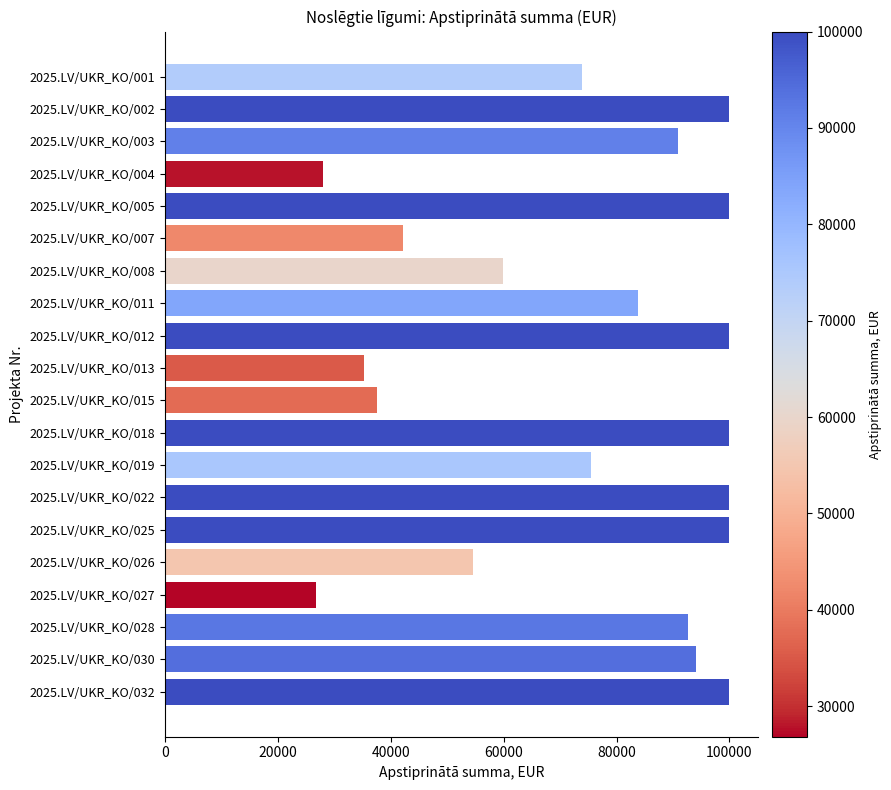

What is the difference between the maximum and minimum values?

73160.3